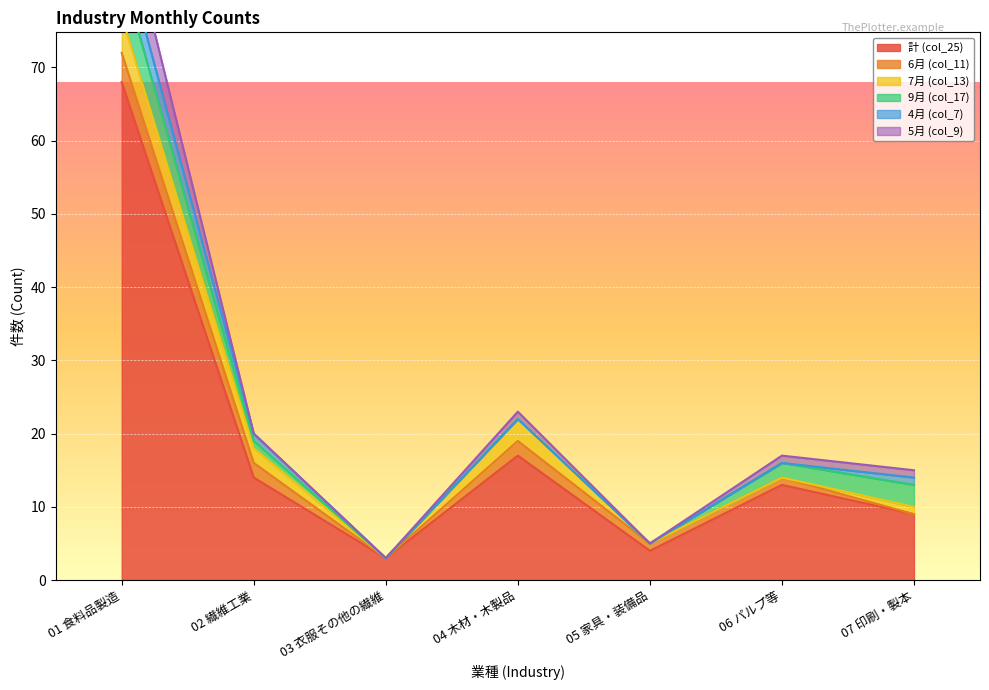

At which label is 9月 (col_17) closest to 3?

07 印刷・製本